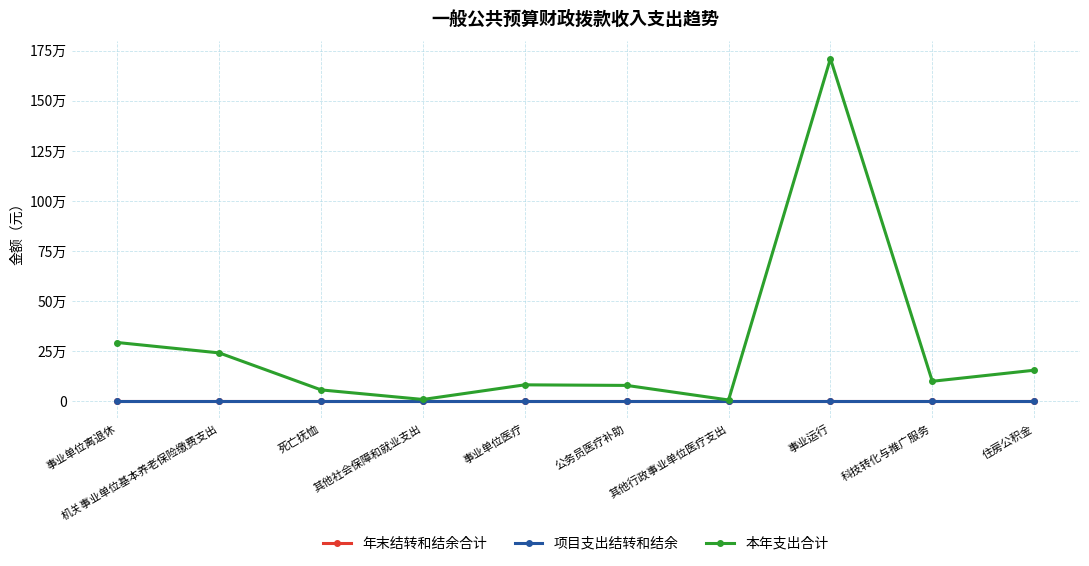

True or false: 年末结转和结余合计 and 项目支出结转和结余 cross at least once.

False